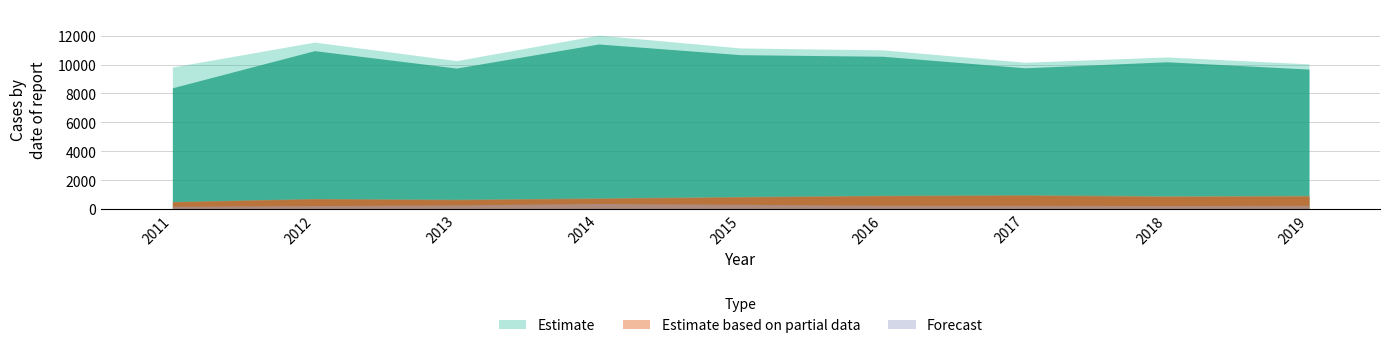

What is the difference between the highest and lowest values at 2012?

11547